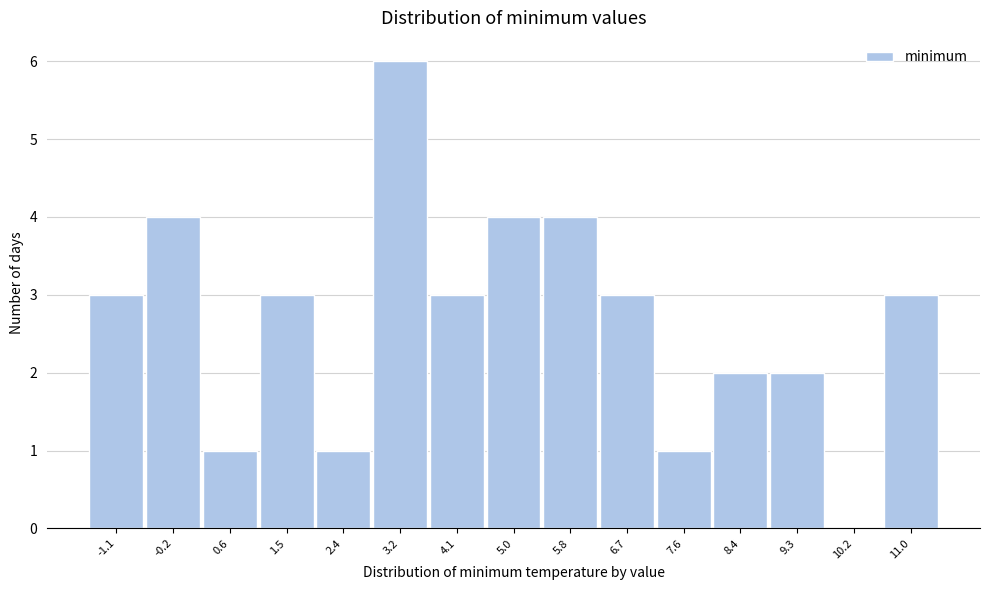

Reading right to left, what are all the values shown in this chart?

11.0=3	10.2=0	9.3=2	8.4=2	7.6=1	6.7=3	5.8=4	5.0=4	4.1=3	3.2=6	2.4=1	1.5=3	0.6=1	-0.2=4	-1.1=3